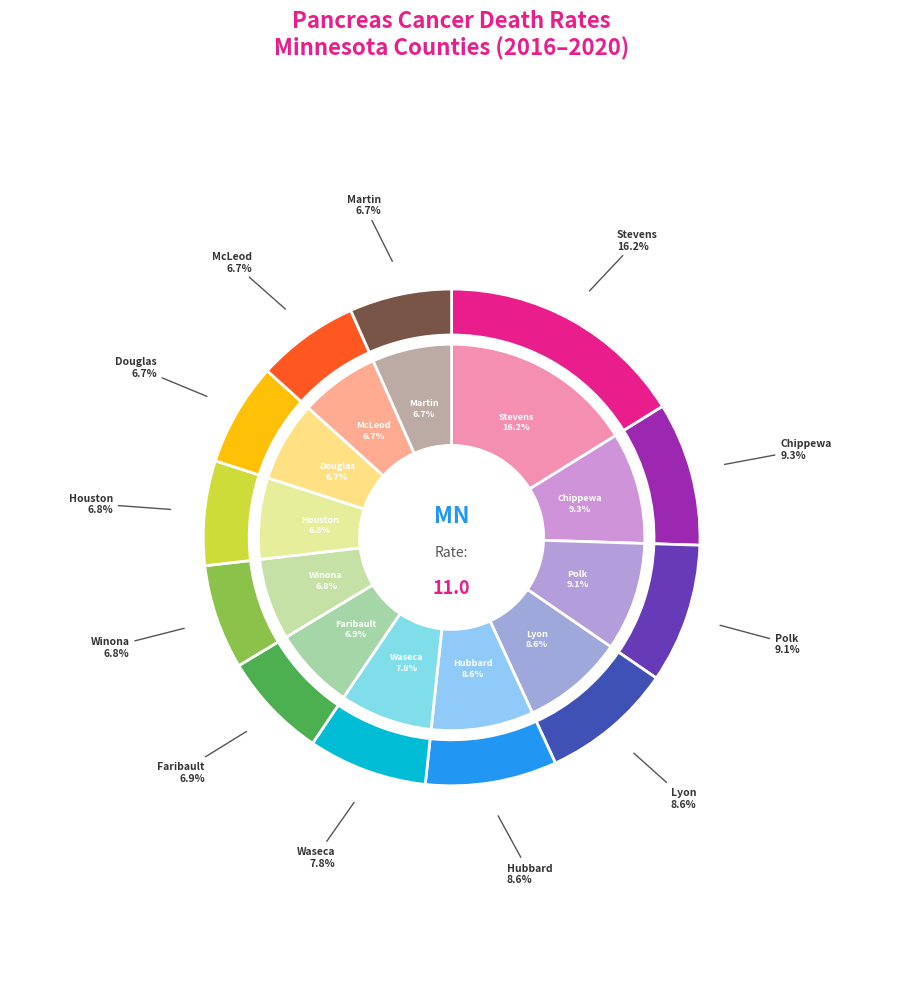

To the nearest percent, what is the difference between the Houston County and Hubbard County slice percentages?

2%